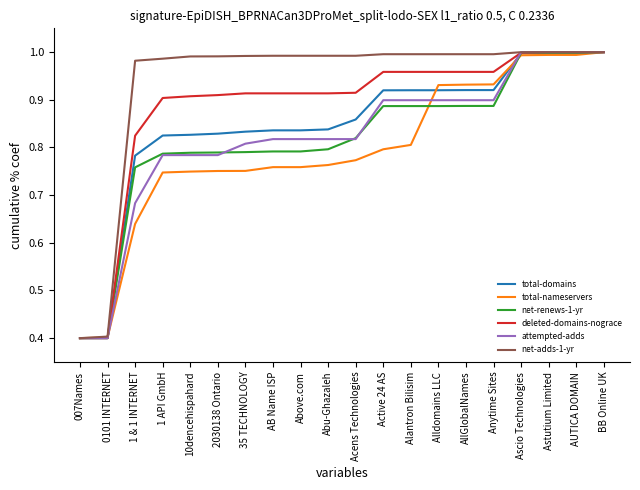

What is the spread (max minus min) of values at Alldomains LLC?

0.1